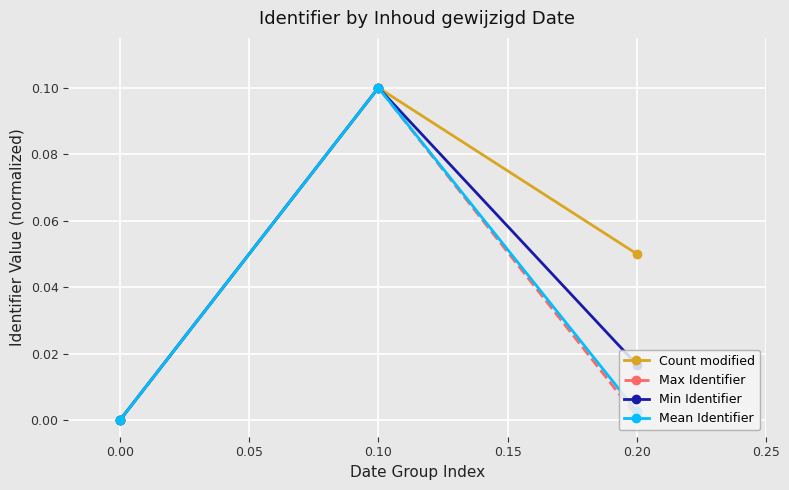

How many series are shown in this chart?

4